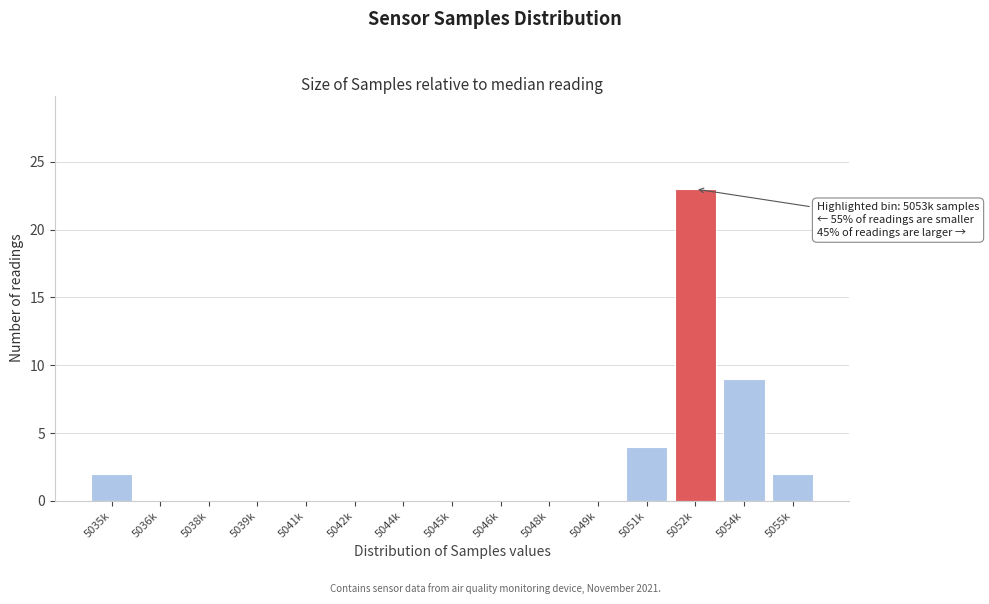

Reading left to right, what are all the values shown in this chart?

5035k=2	5036k=0	5038k=0	5039k=0	5041k=0	5042k=0	5044k=0	5045k=0	5046k=0	5048k=0	5049k=0	5051k=4	5052k=23	5054k=9	5055k=2